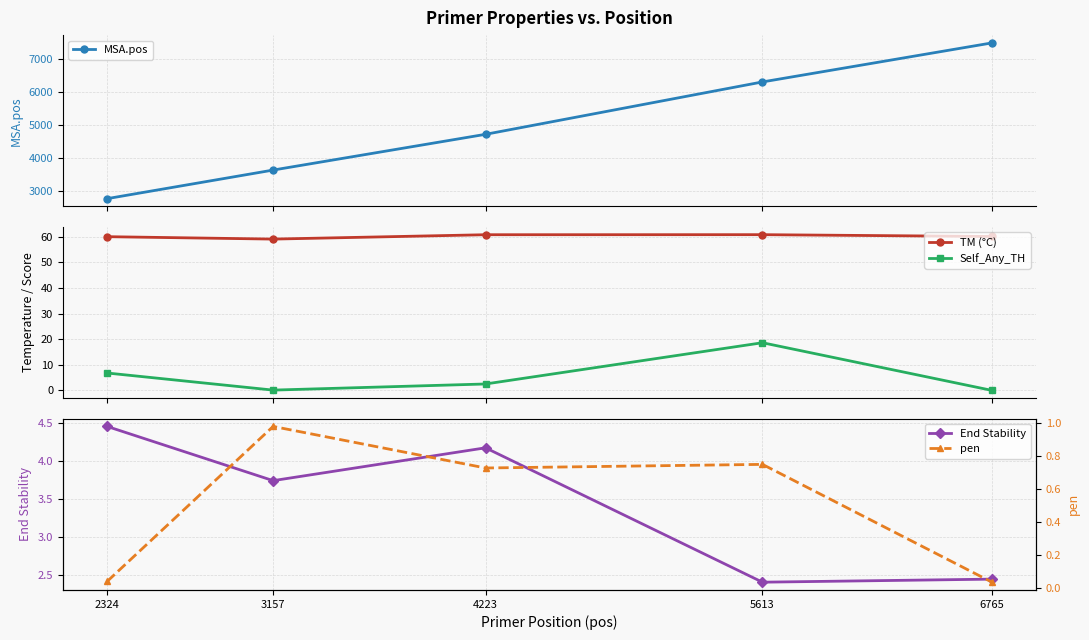

Does the chart have visible grid lines?

Yes